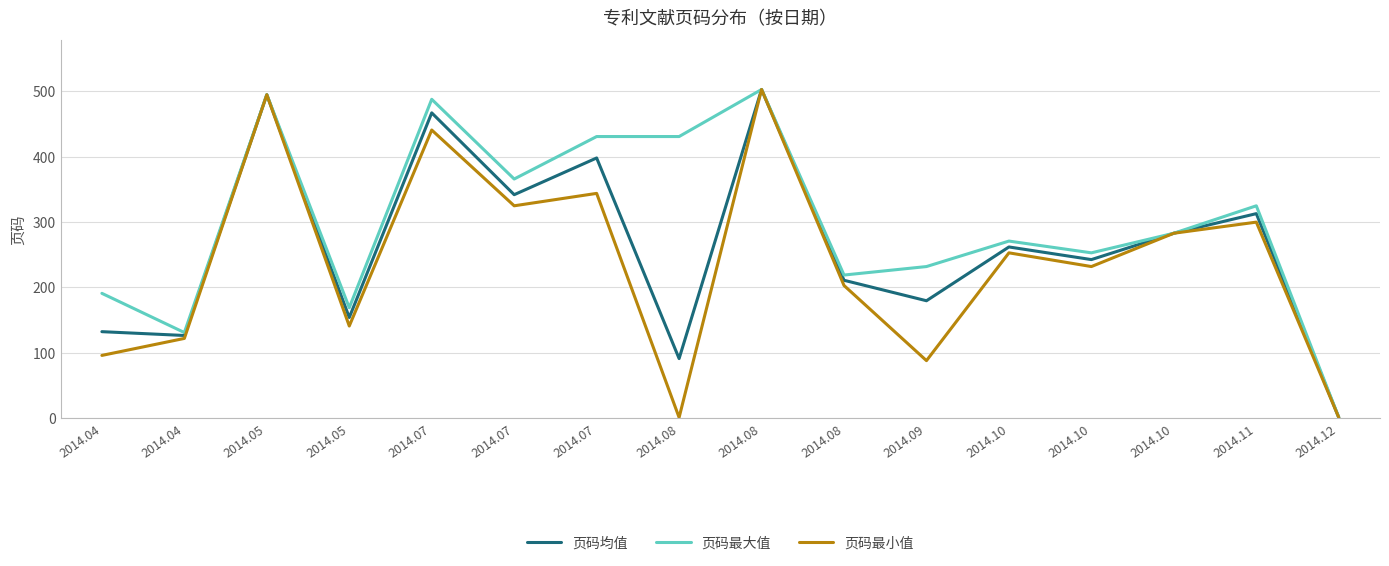

Reading right to left, transcribe all the data shown in this chart.

页码均值: 1.0	313.0	283.0	242.7	262.0	179.7	211.0	503.0	91.1	398.2	342.0	467.2	154.0	495.0	126.5	132.3
页码最大值: 1.0	325.0	283.0	253.0	271.0	232.0	219.0	503.0	431.0	431.0	366.0	488.0	169.0	495.0	131.0	191.0
页码最小值: 1.0	300.0	283.0	232.0	253.0	88.0	203.0	503.0	1.0	344.0	325.0	441.0	141.0	495.0	122.0	96.0